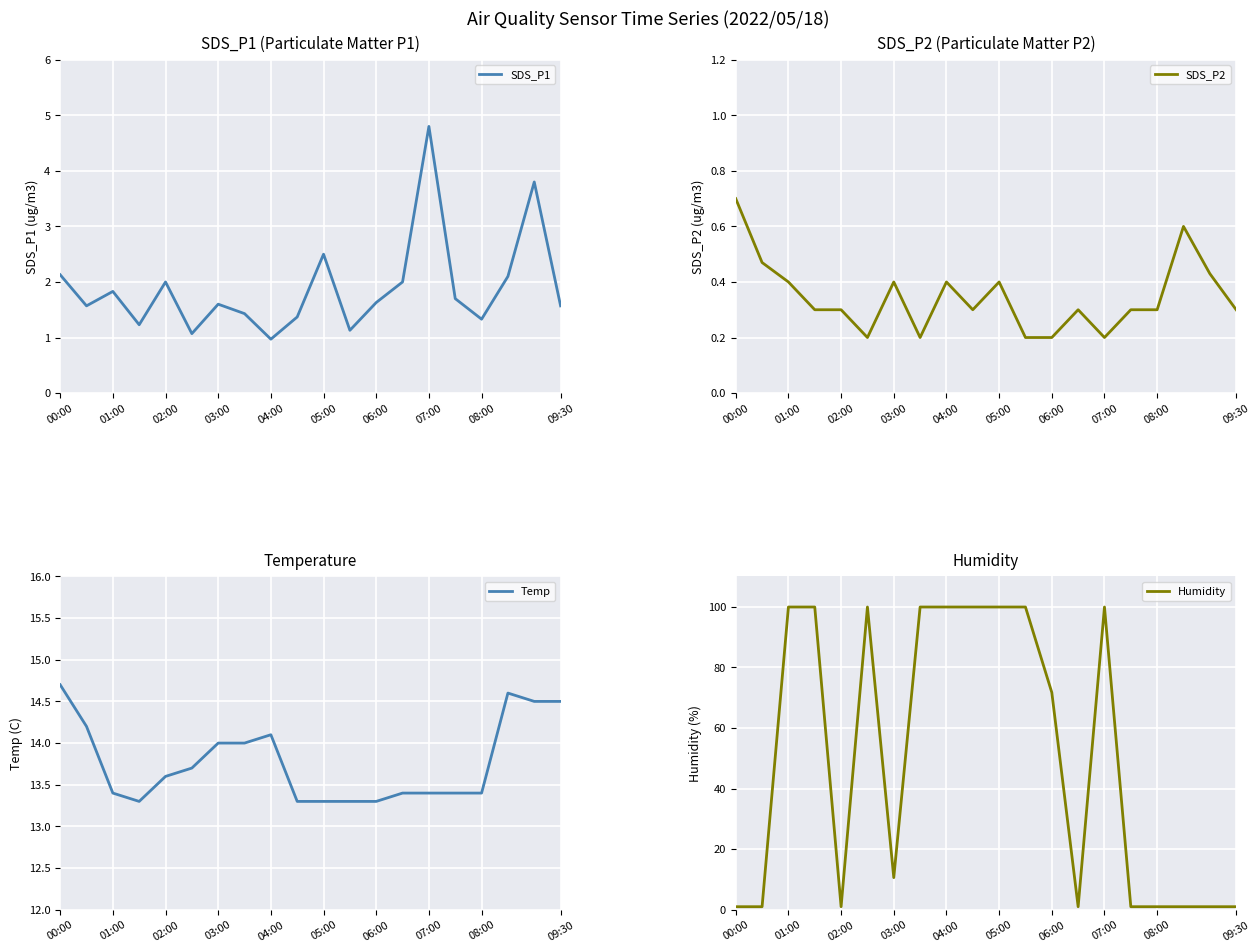

Is it true that SDS_P1 equals 2.0 at 02:00?

True